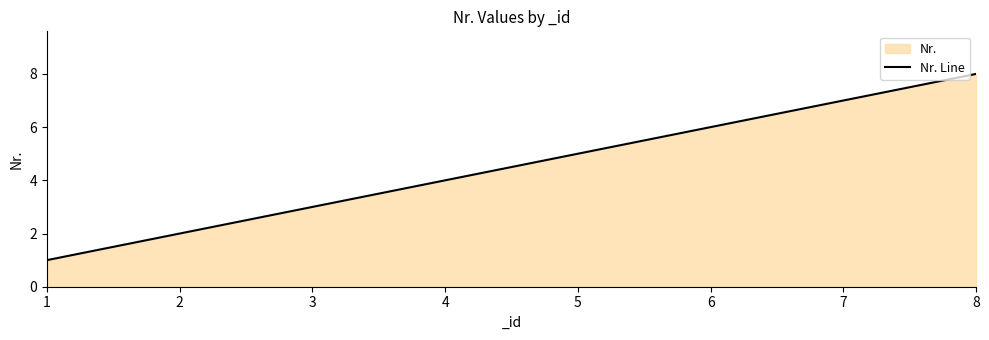

What is the approximate value at 2?

2